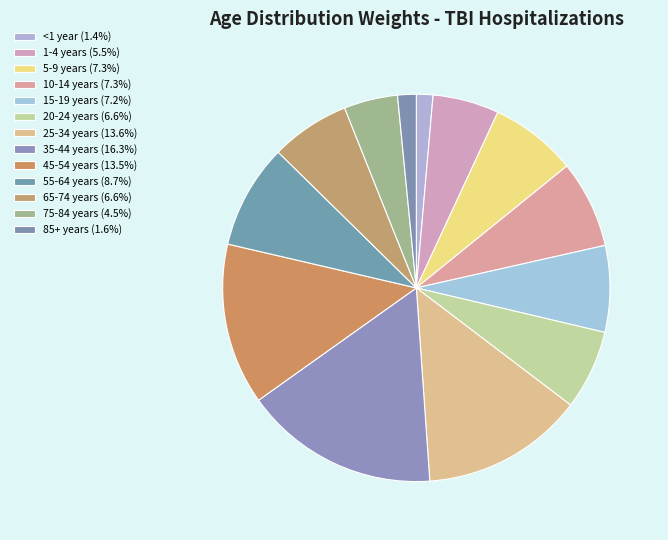

To the nearest percent, what portion does 65-74 years represent?

7%